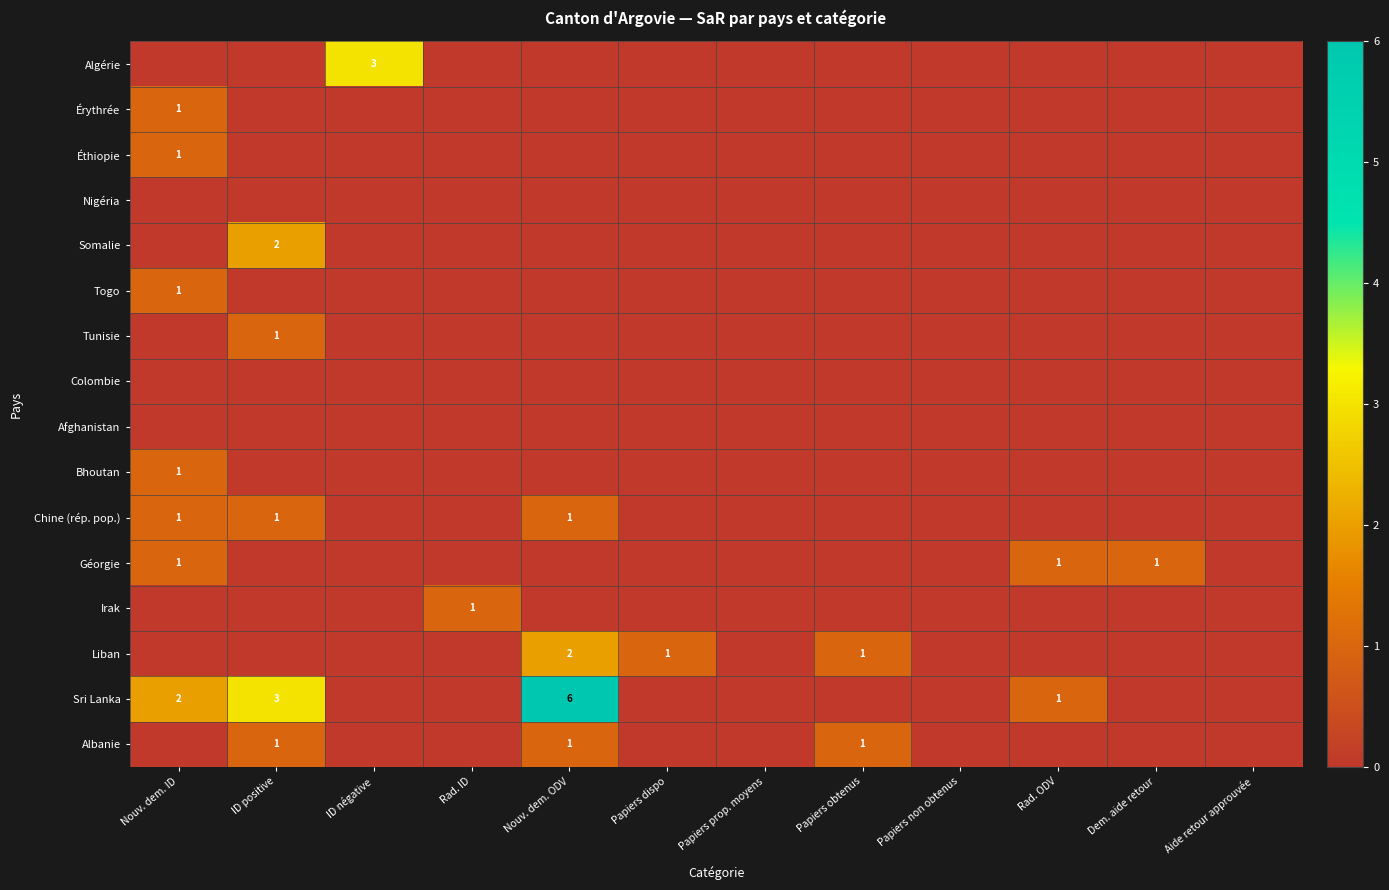

At which label does Afghanistan reach its minimum?

Nouv. dem. ID